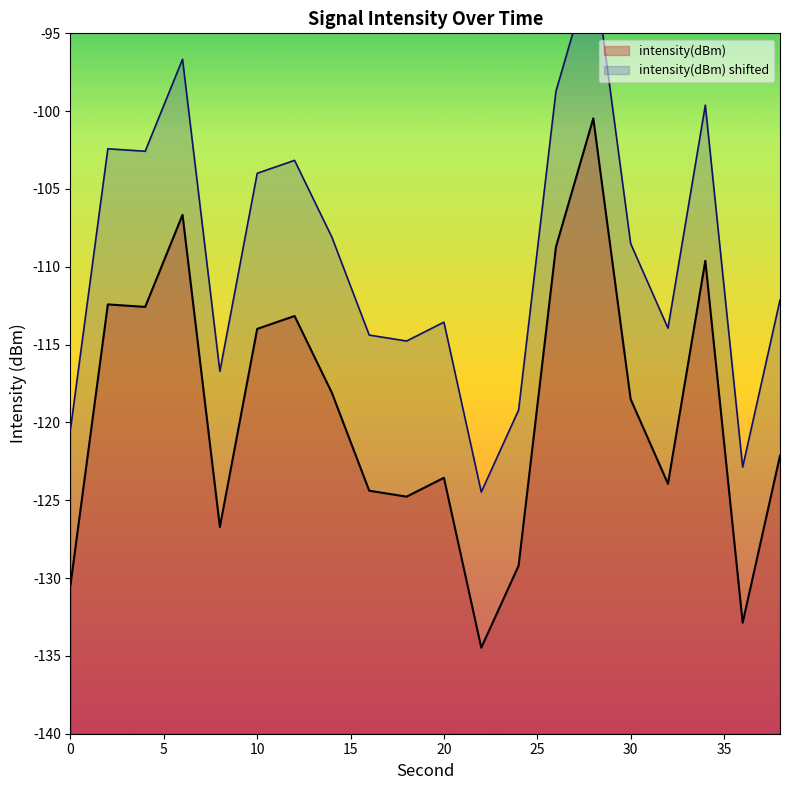

Where is the data nearest to the value -117?

14